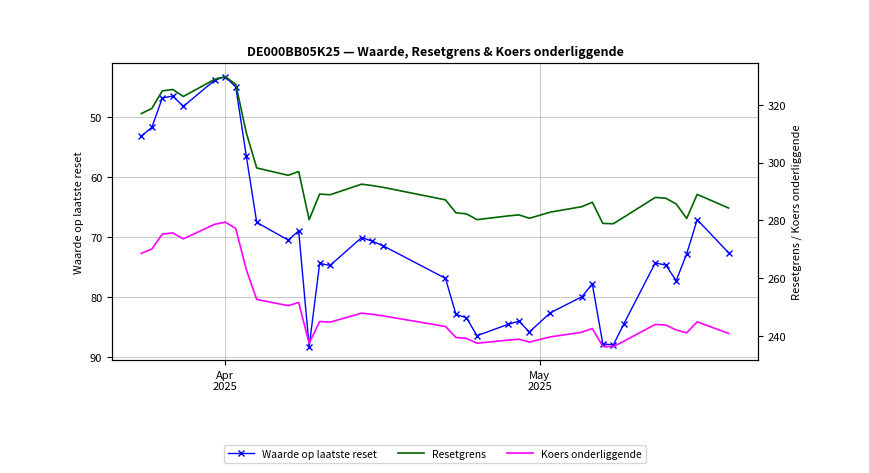

How many series are shown in this chart?

3